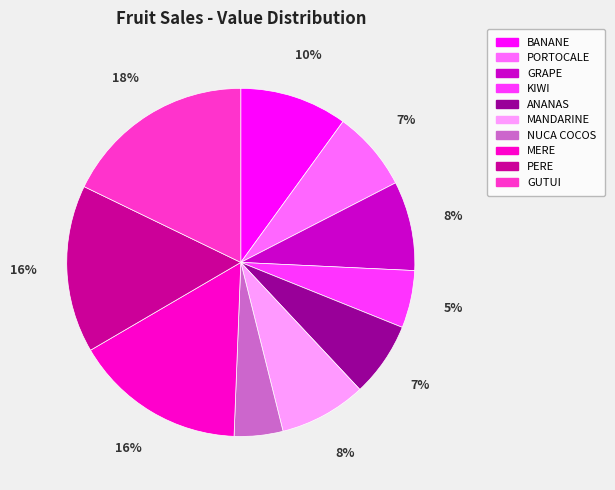

To the nearest percent, what is the difference between the largest and smallest slice percentages?

13%